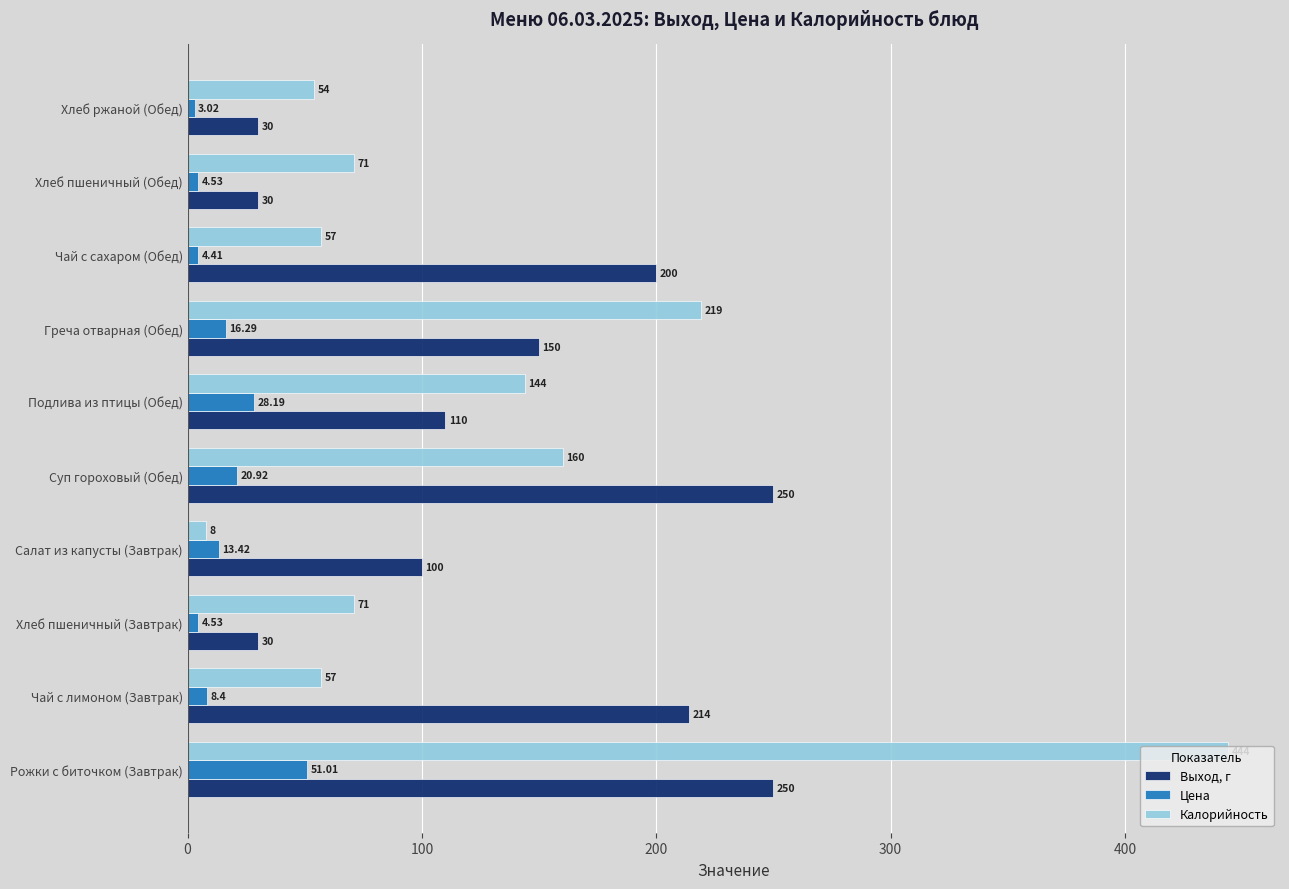

Which category has the highest value across all series?

Рожки с биточком (Завтрак)